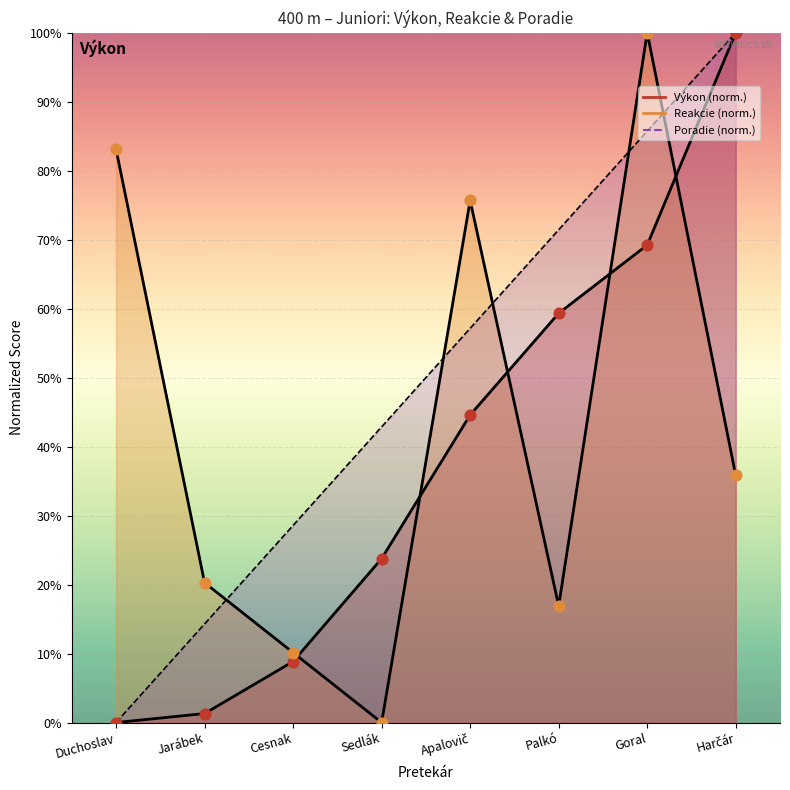

Which series has the largest Y range (max minus min)?

Výkon